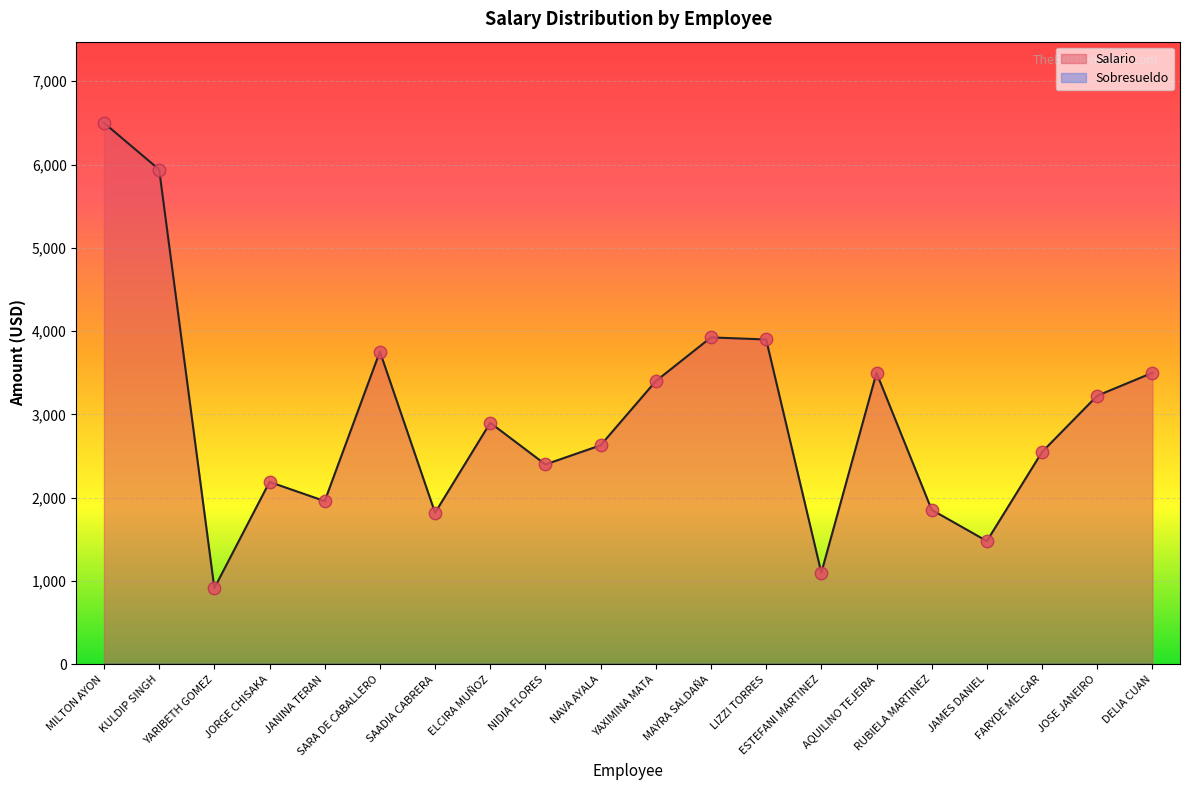

Approximately how many times larger is the value at MAYRA SALDAÑA compared to AQUILINO TEJEIRA?

1.1